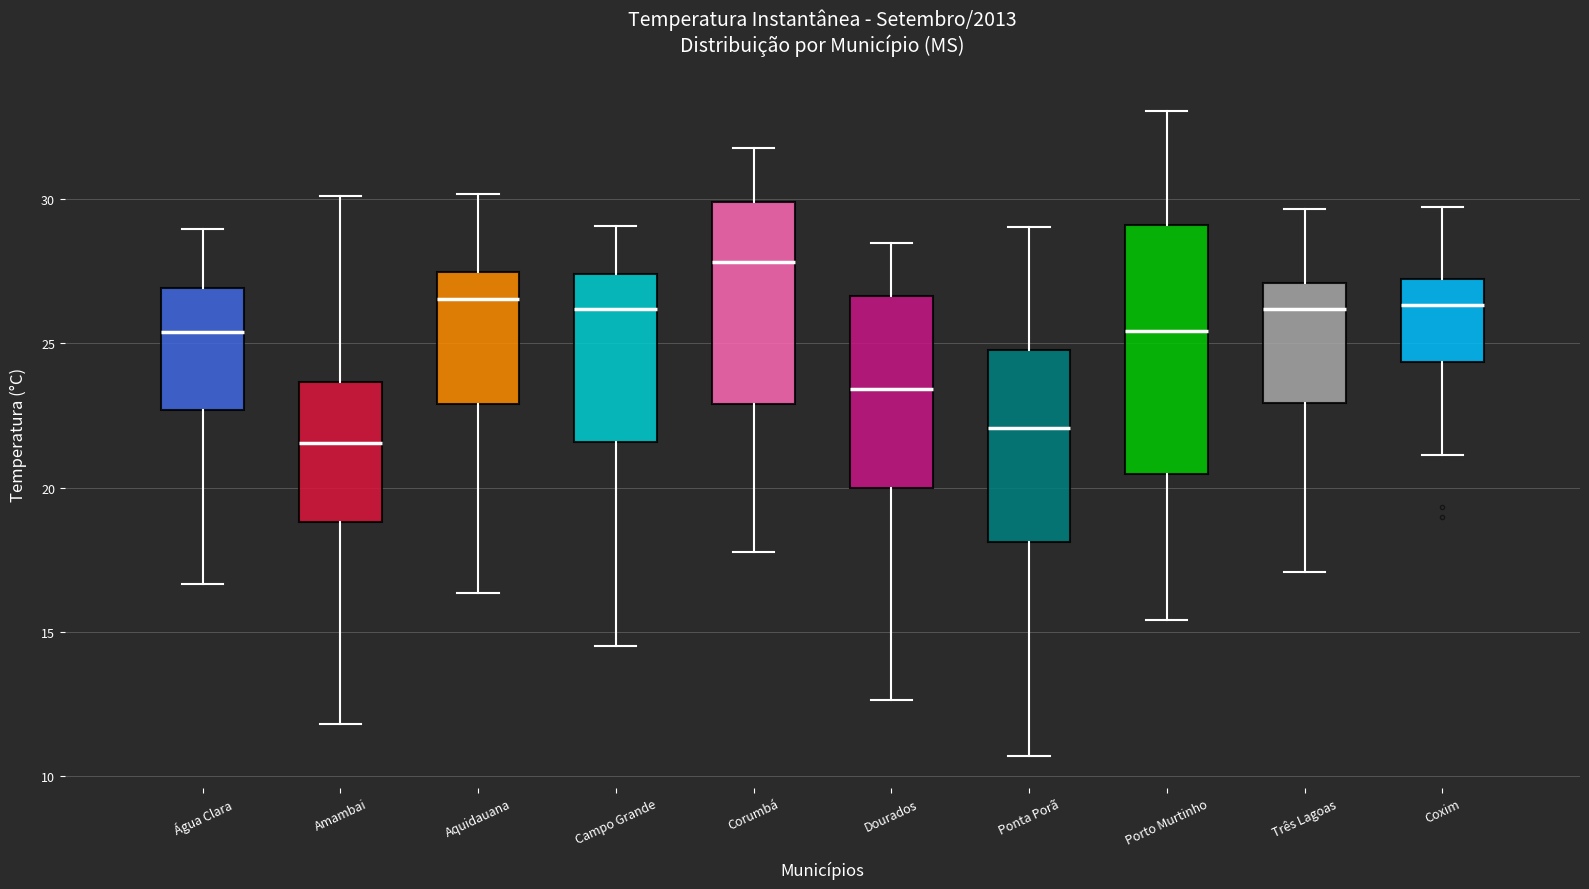

Which box's median line is the highest?

Corumbá